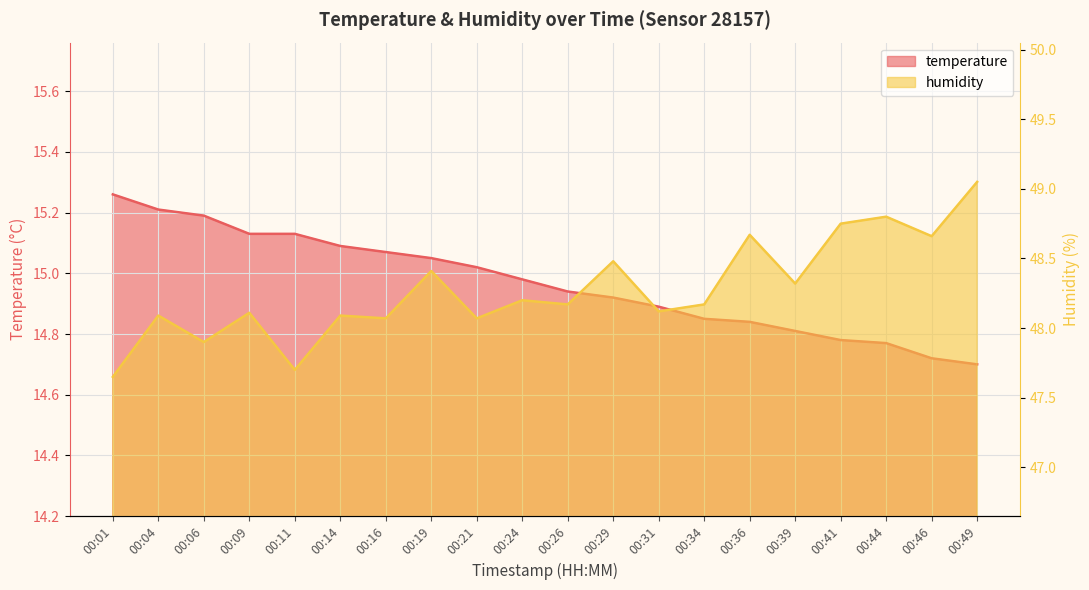

Is the value of humidity at 00:41 greater than the value of temperature at 00:01?

Yes